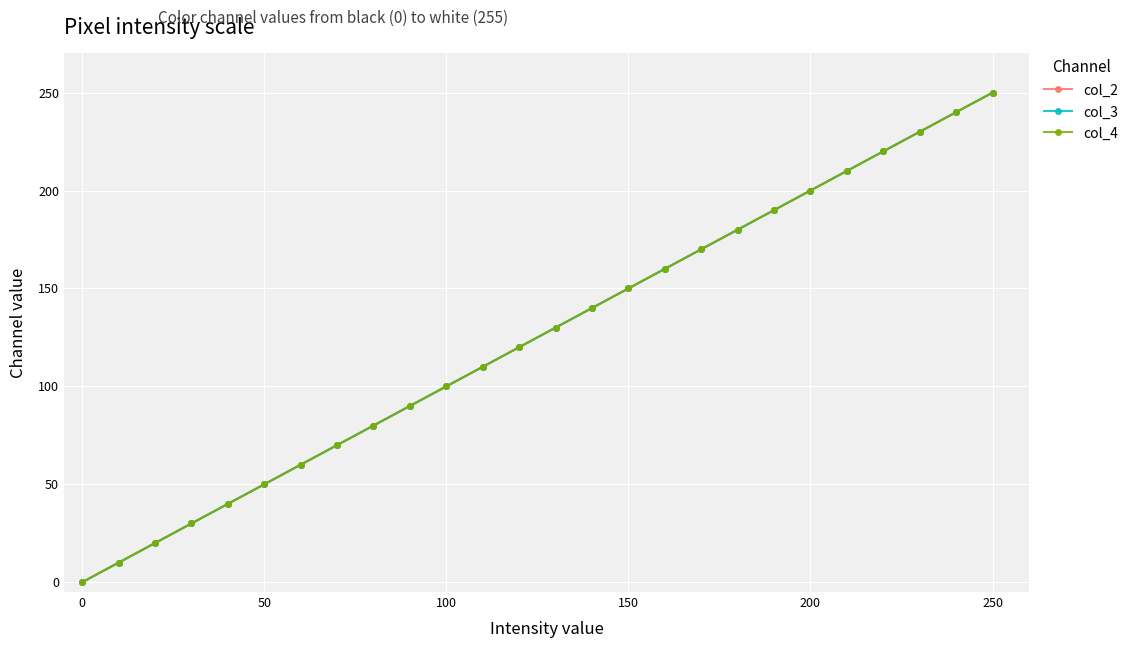

Which series has the widest spread of values?

col_2